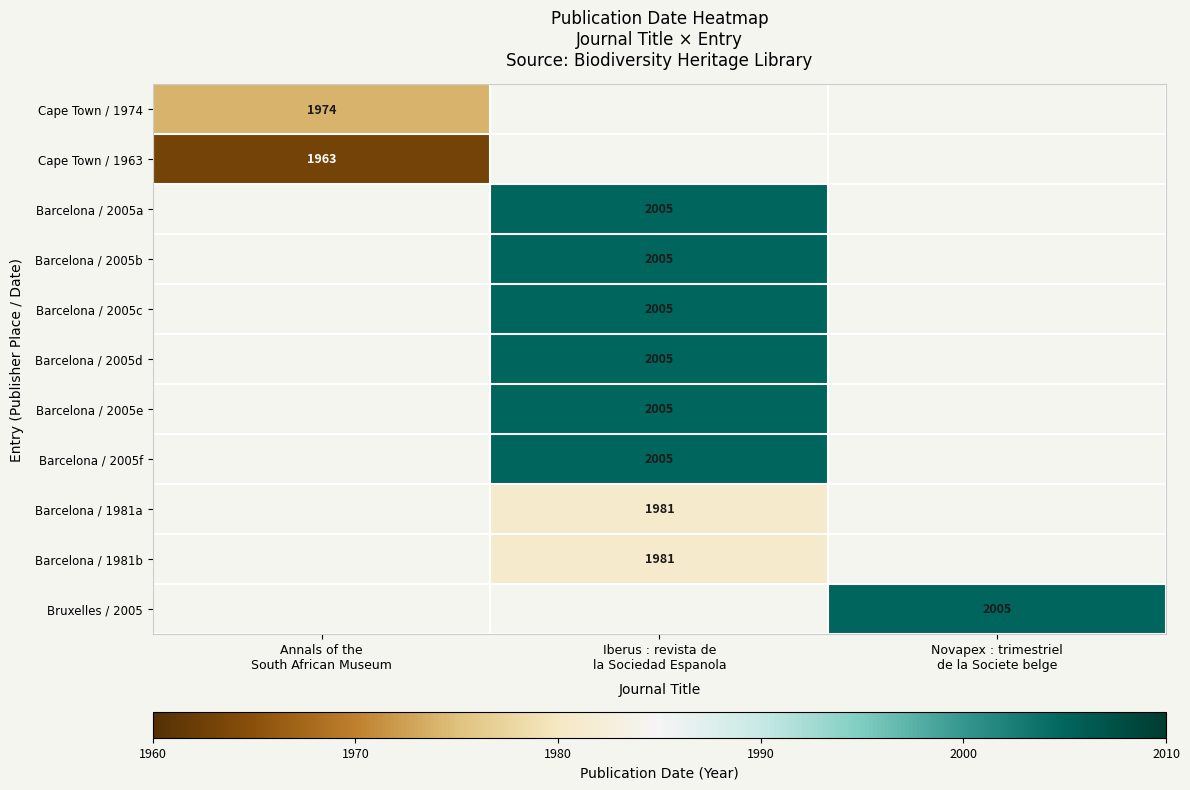

Which category has the highest value across all series?

Iberus : revista de
la Sociedad Espanola